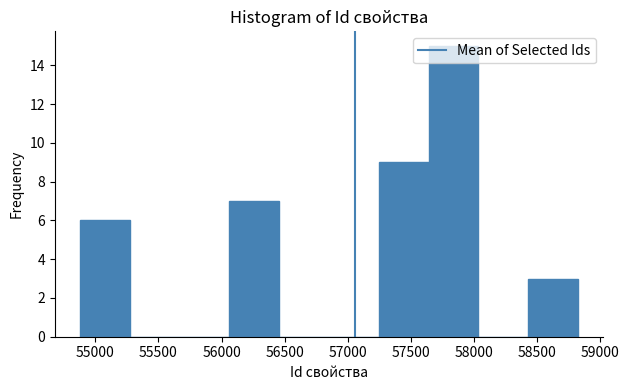

How tall is the bar that spans 57250 to 57650 on the x-axis? Neither the bar edges nor the heights are printed on the chart, so give them approximately, as read against the axes.

9